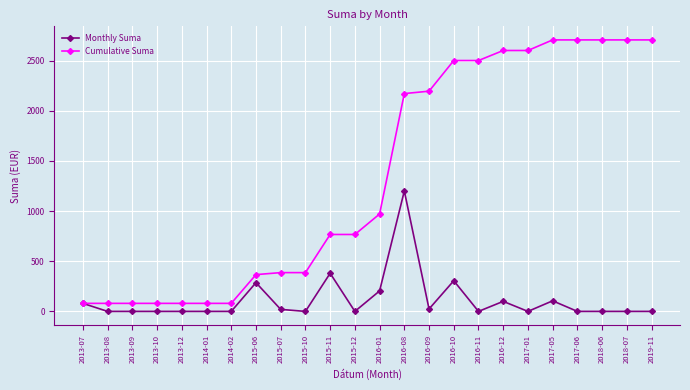

What is the average value of the Cumulative Suma series?

1345.6